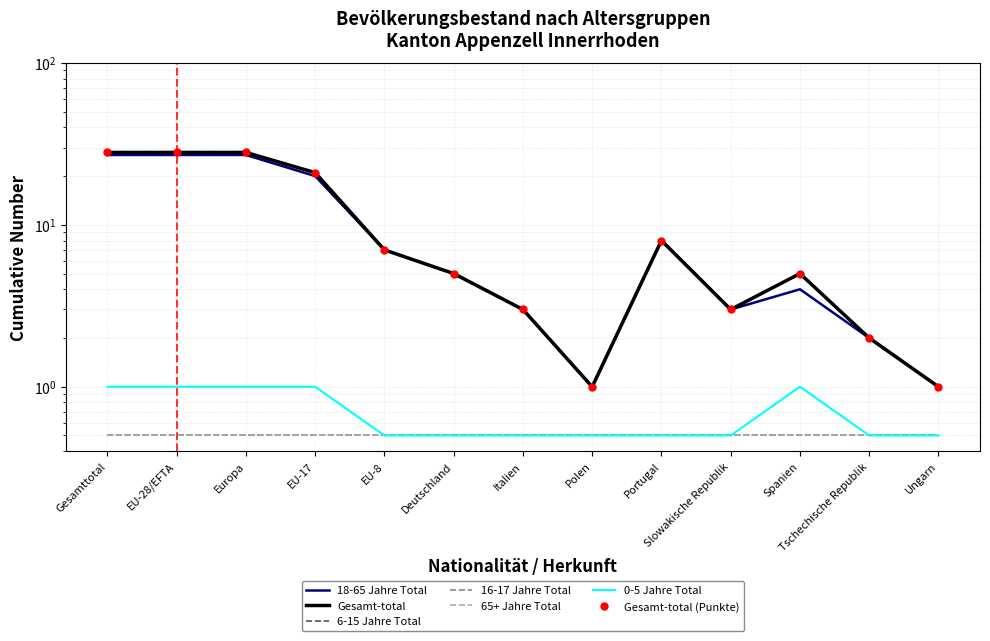

Which series has the widest spread of values?

Gesamt-total